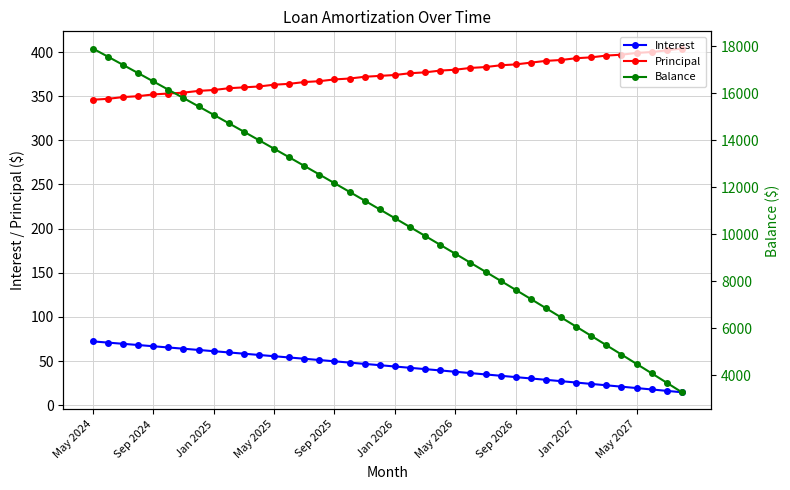

What is the smallest value displayed?

14.6